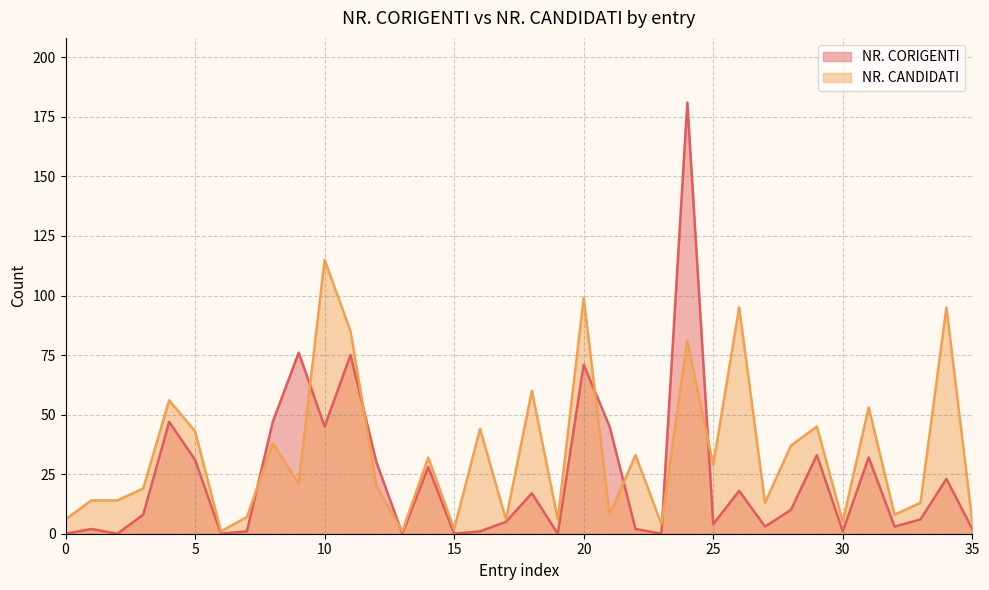

Rank the series at 13 from lowest to highest value.

NR. CORIGENTI, NR. CANDIDATI